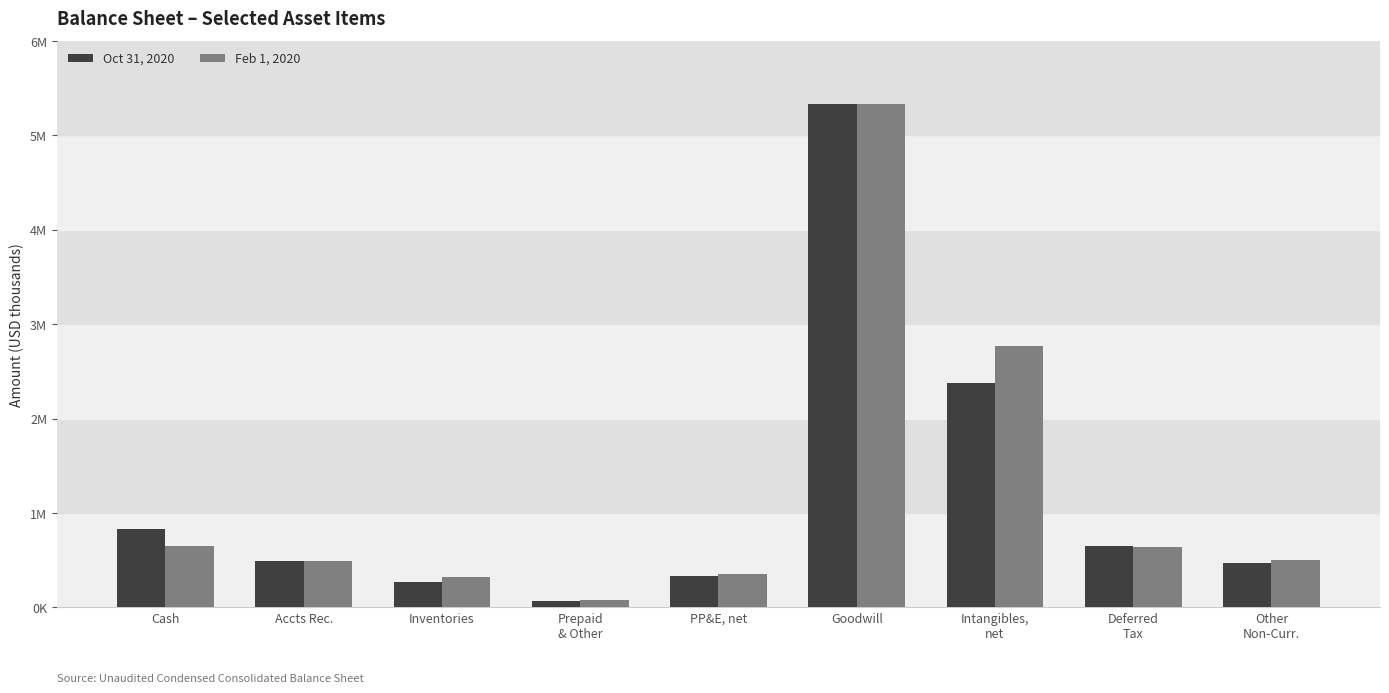

What is the total value across all series at Intangibles,
net?

5144982